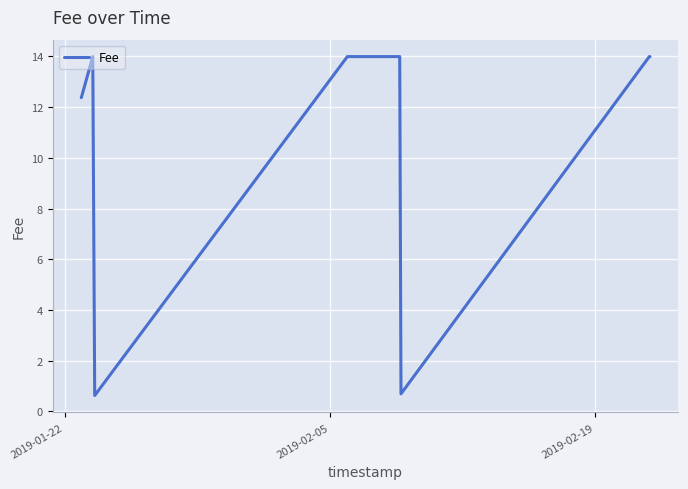

True or false: there are more than 0 points higher than both neighbors.

True